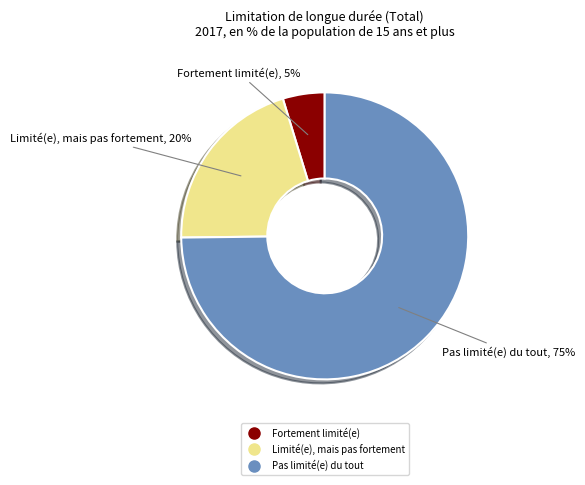

How many slices are in this pie chart?

3